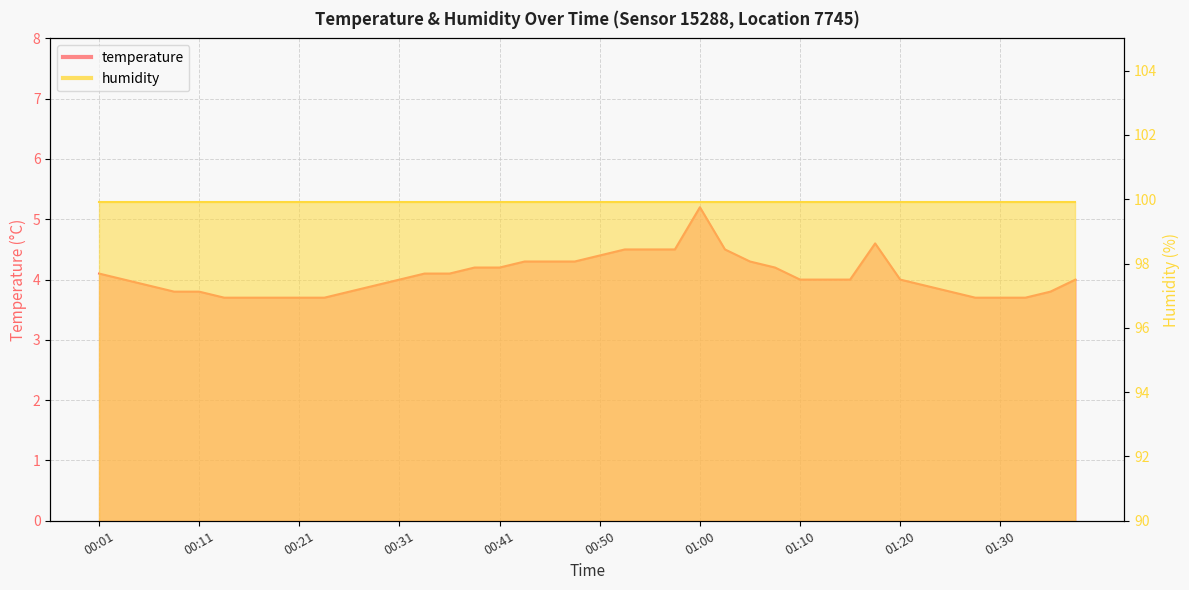

Between 01:10 and 00:06, which is larger?

01:10